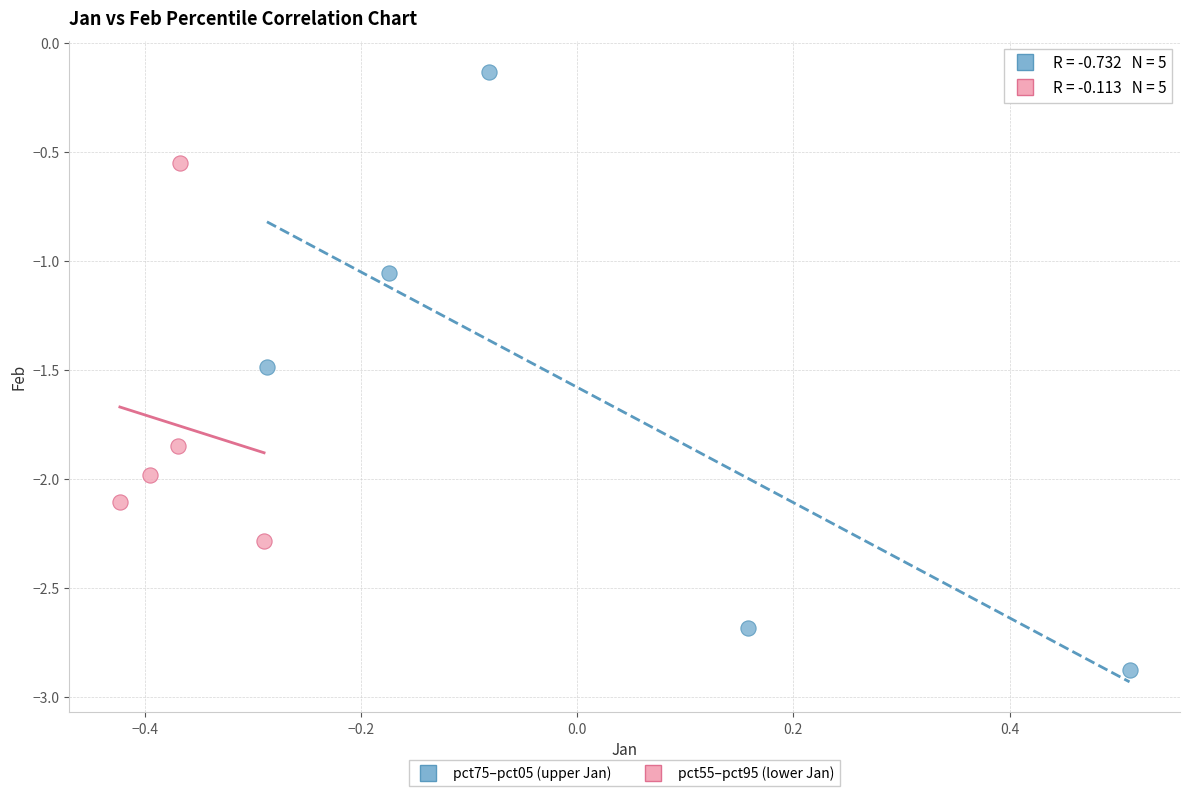

Which series has the widest spread of Y values?

pct75–pct05 (upper Jan)